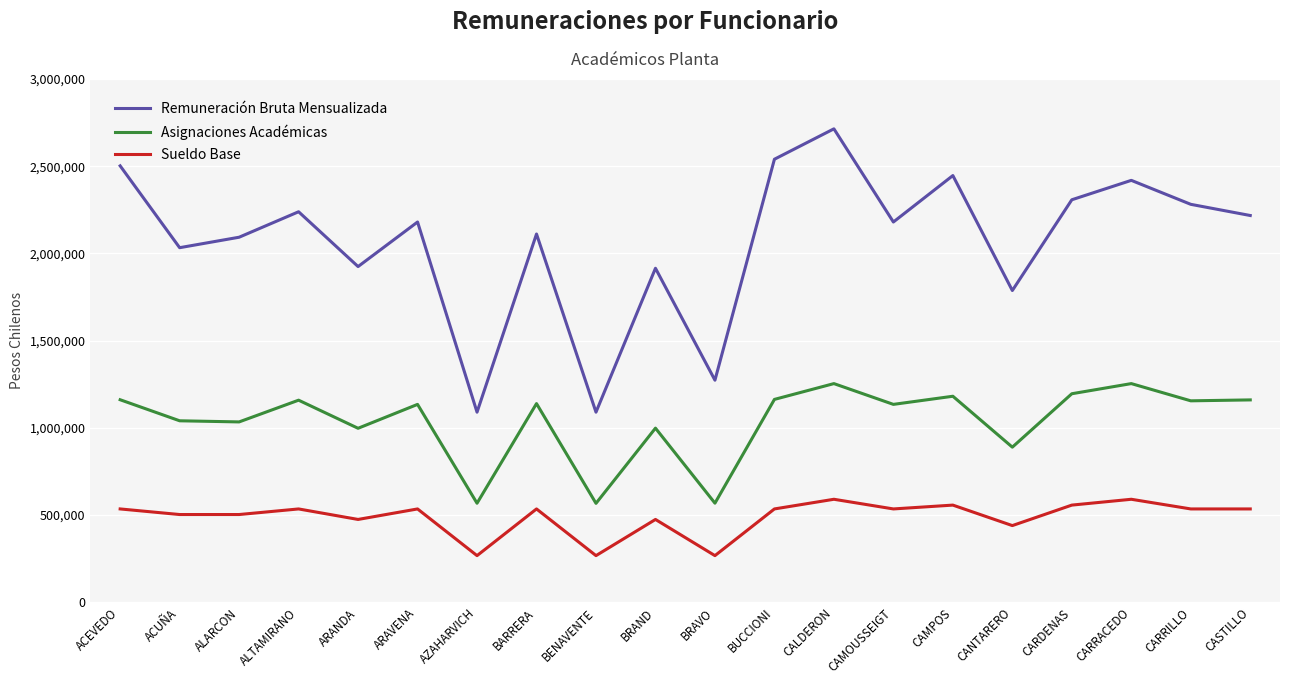

Rank the series by their average value, from highest to lowest.

Remuneración Bruta Mensualizada, Asignaciones Académicas, Sueldo Base